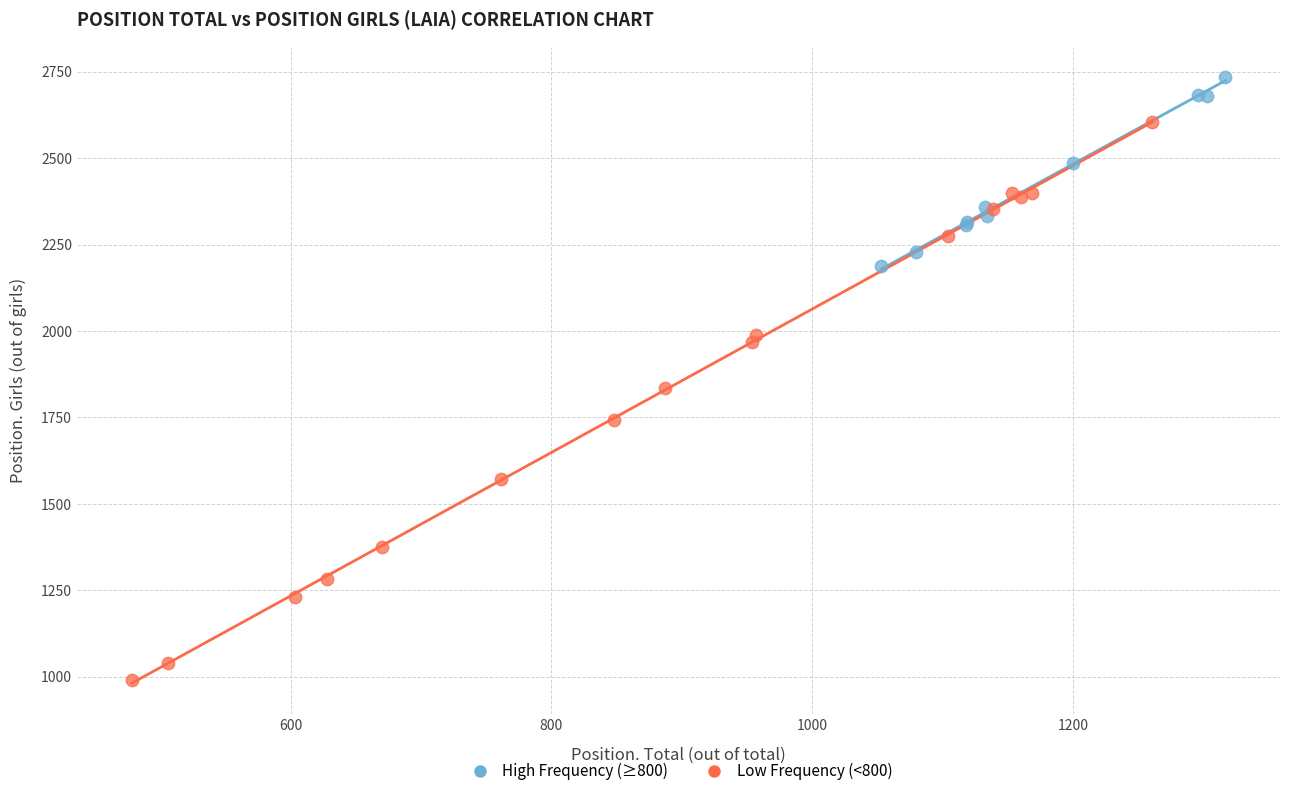

Which series has the largest Y range (max minus min)?

Low Frequency (<800)